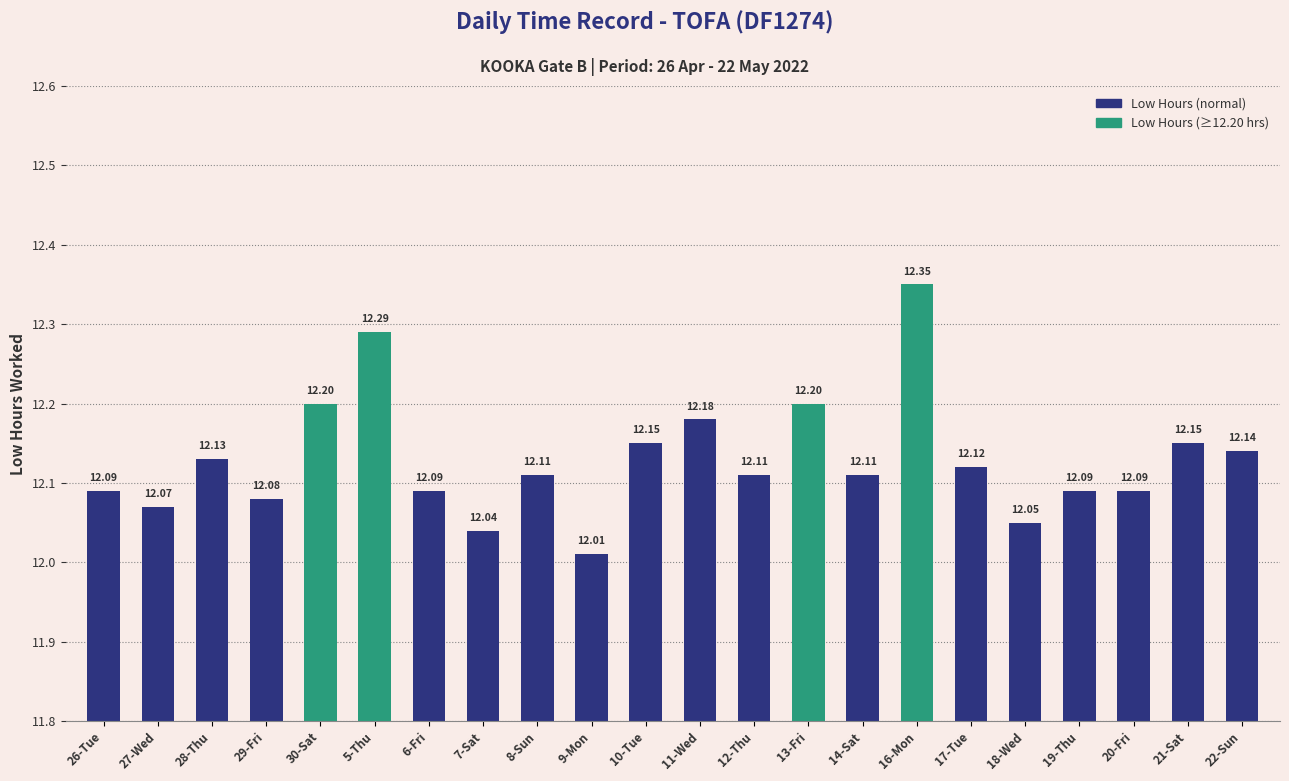

Count the number of categories in the chart.

22